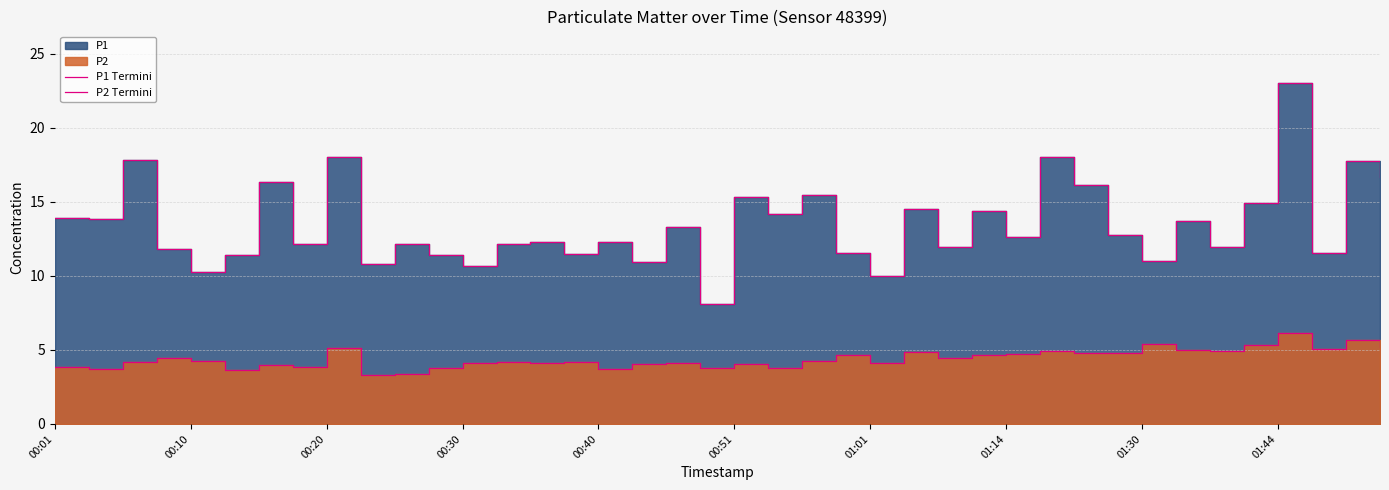

Reading left to right, list all the values displayed in this chart.

P1 Termini: 13.9	13.8	17.8	11.8	10.2	11.4	16.4	12.2	18.0	10.8	12.2	11.4	10.7	12.2	12.3	11.5	12.3	10.9	13.3	8.1	15.3	14.2	15.4	11.6	10.0	14.5	12.0	14.3	12.6	18.0	16.1	12.8	11.0	13.7	11.9	14.9	23.1	11.5	17.8	16.6
P2 Termini: 3.8	3.7	4.2	4.4	4.3	3.6	4.0	3.8	5.1	3.3	3.4	3.8	4.1	4.2	4.1	4.2	3.7	4.0	4.1	3.8	4.1	3.8	4.2	4.6	4.1	4.9	4.4	4.6	4.7	5.0	4.8	4.8	5.4	5.0	5.0	5.3	6.1	5.1	5.7	5.2